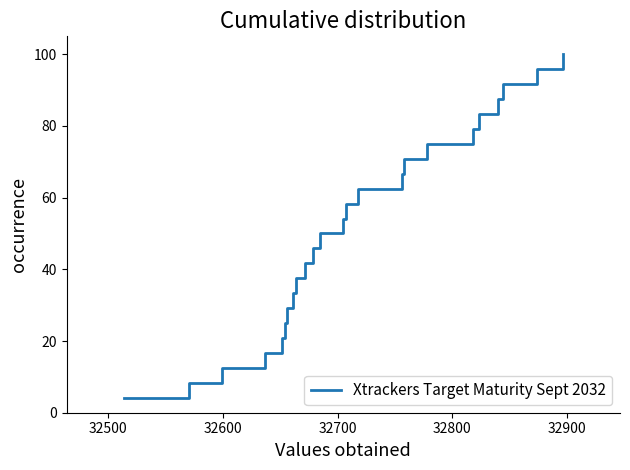

What is the minimum value shown in the chart?

4.2